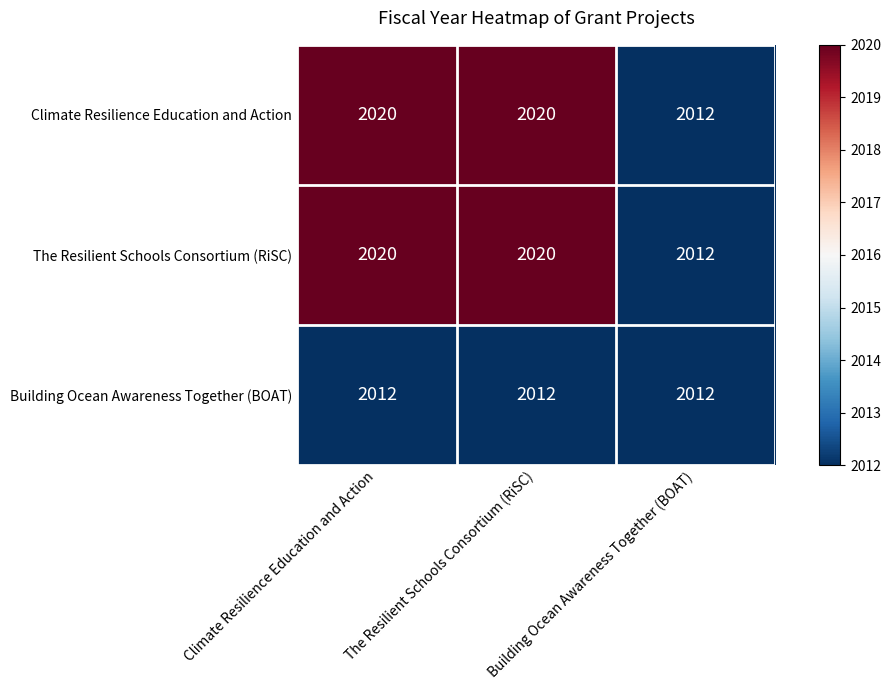

What is the total value across all series at The Resilient Schools Consortium (RiSC)?

6052